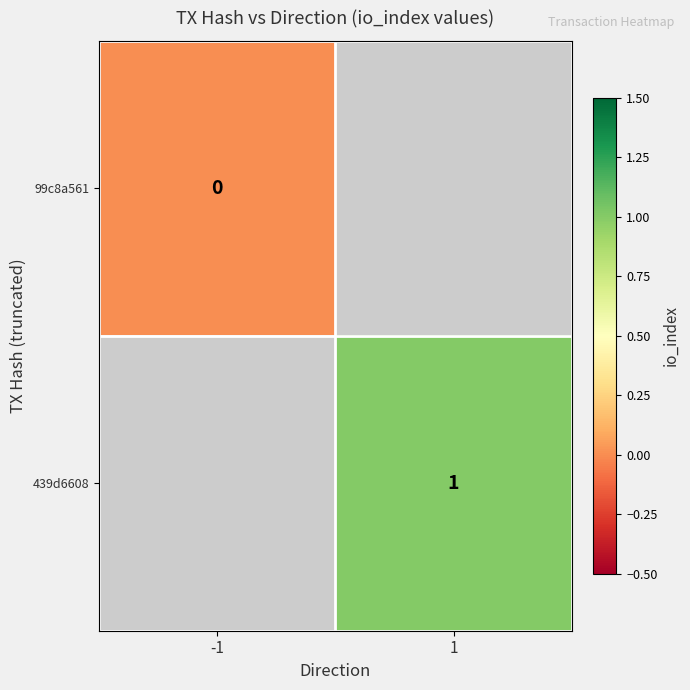

Rank the series at 1 from highest to lowest value.

99c8a561, 439d6608